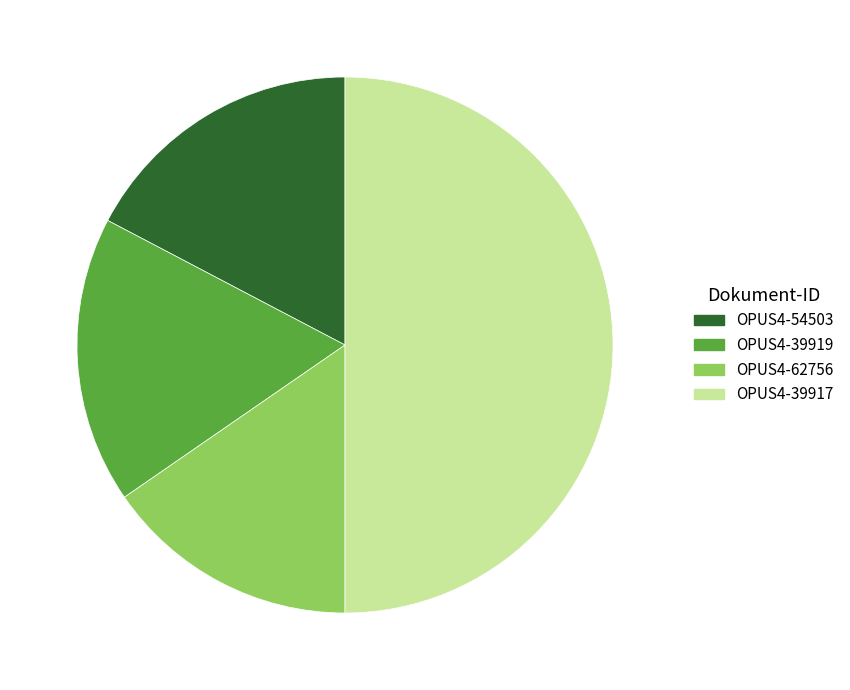

Which slice is the smallest?

OPUS4-62756